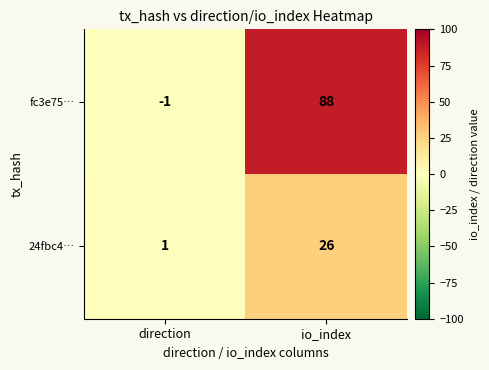

Which series has the largest total across all categories?

fc3e75…